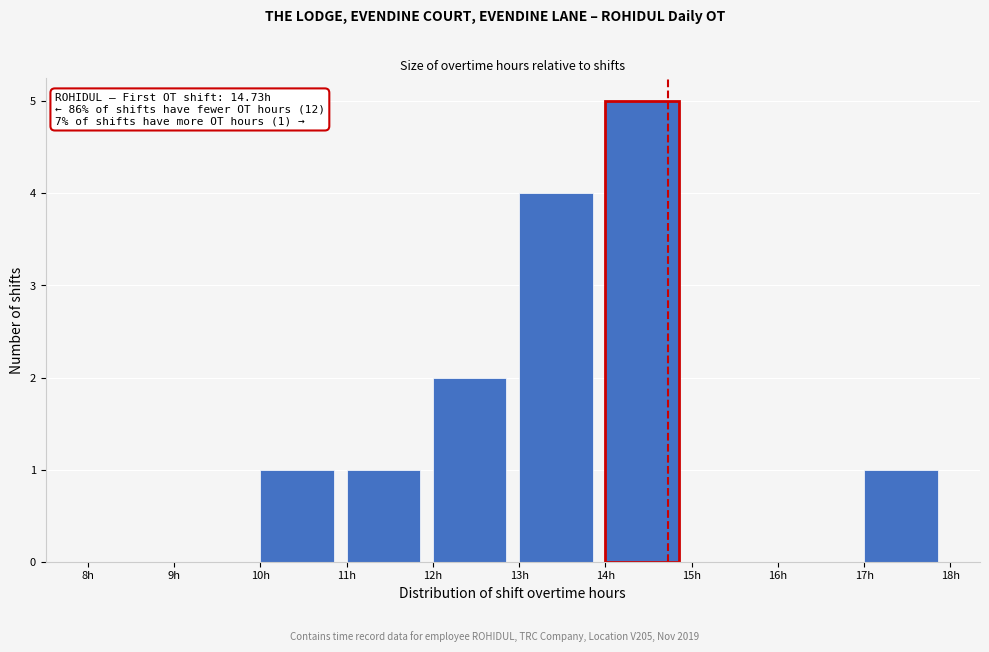

Which range on the x-axis has the tallest bar?

14 to 15